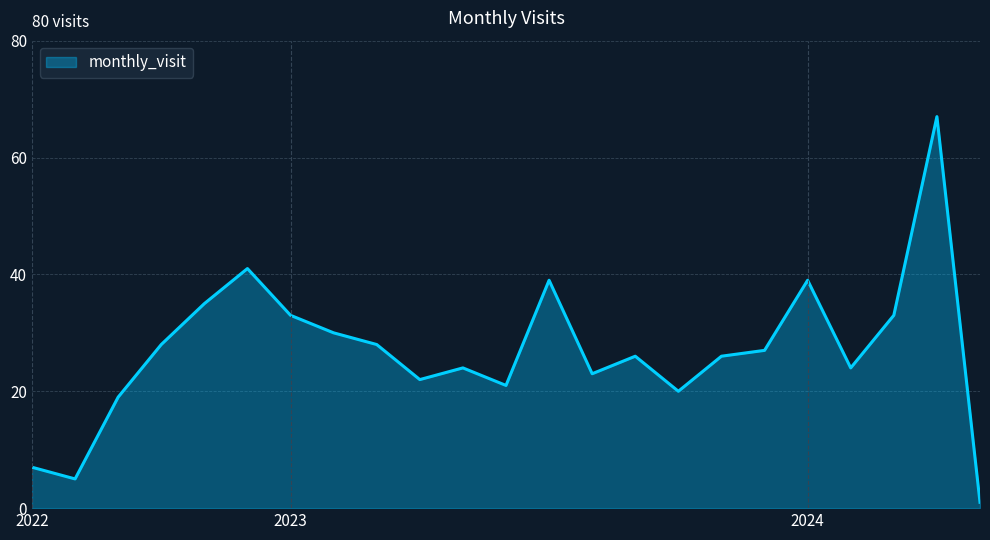

Reading right to left, extract all data points from this chart.

1	67	33	24	39	27	26	20	26	23	39	21	24	22	28	30	33	41	35	28	19	5	7